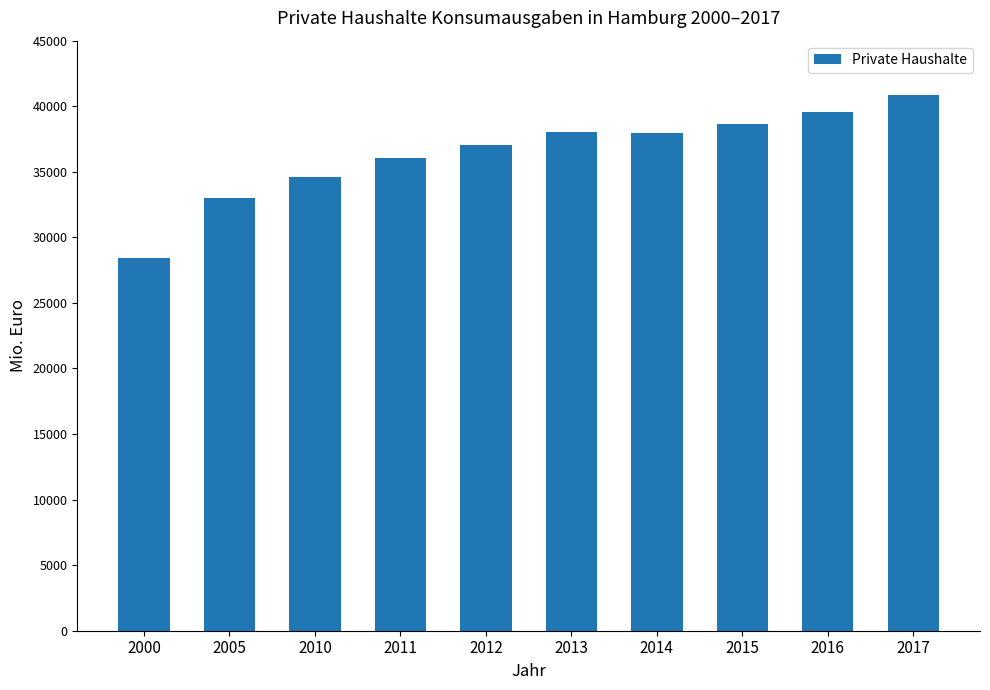

What is the minimum value shown in the chart?

28451